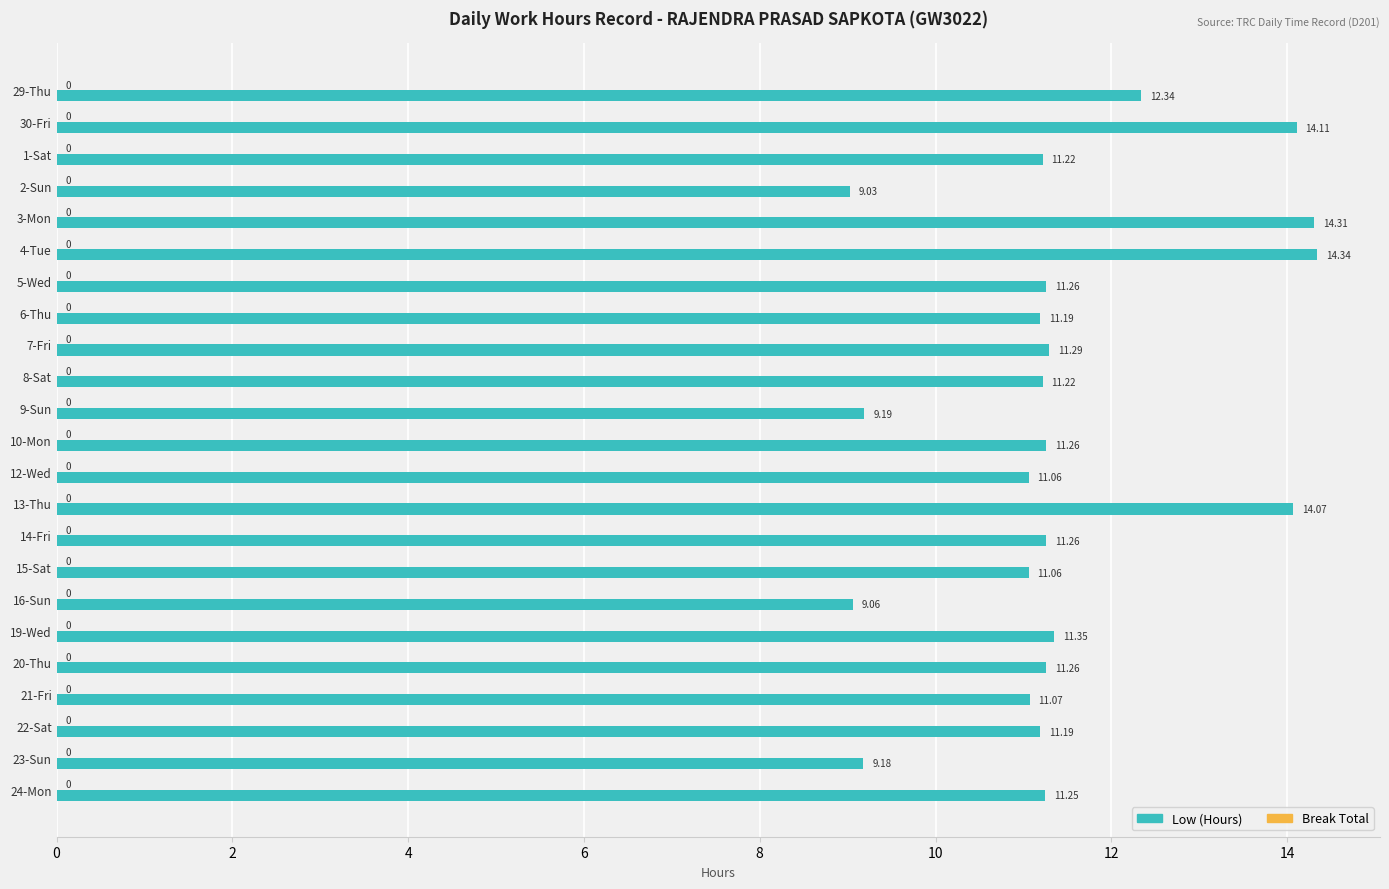

Approximately how many times larger is the value at 4-Tue compared to 15-Sat?

1.3